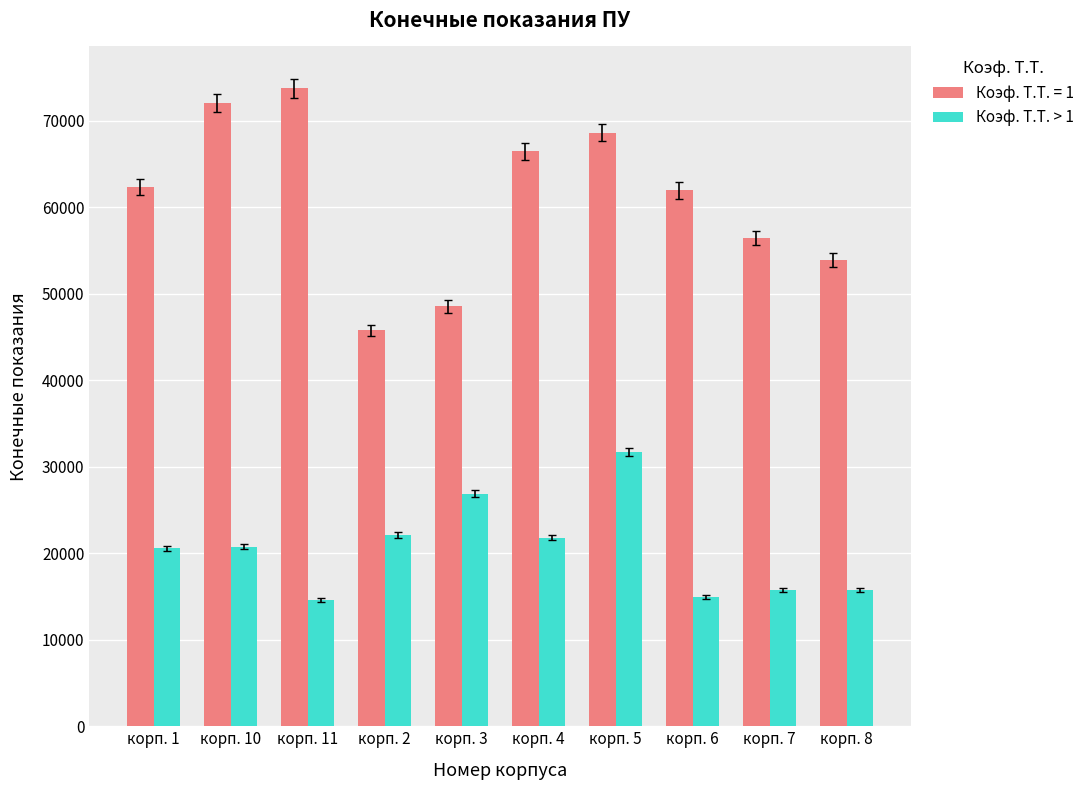

What is the difference between the Коэф. Т.Т. > 1 values at корп. 2 and корп. 7?

6294